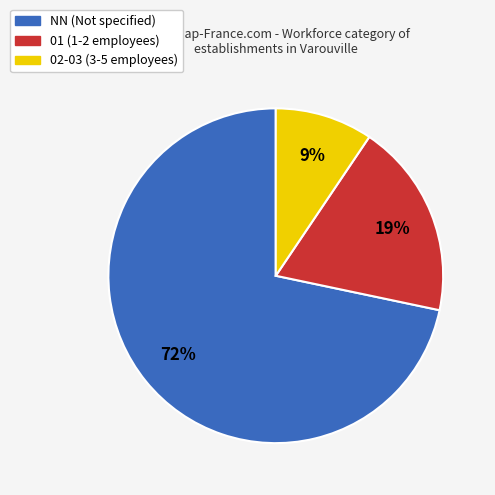

To the nearest percent, what percentage of the pie is 02-03 (3-5 employees)?

9%